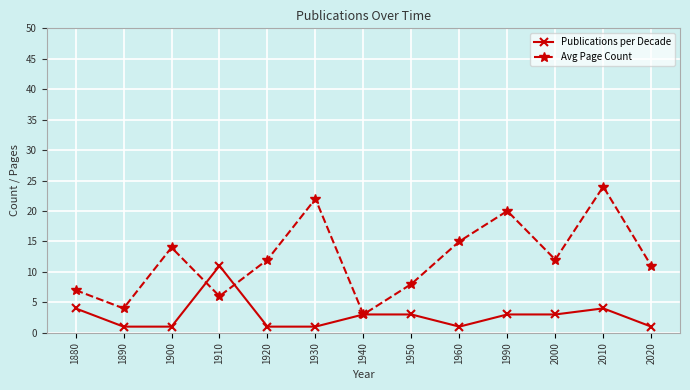

The Publications per Decade series shows 11 at 1910. True or false?

True